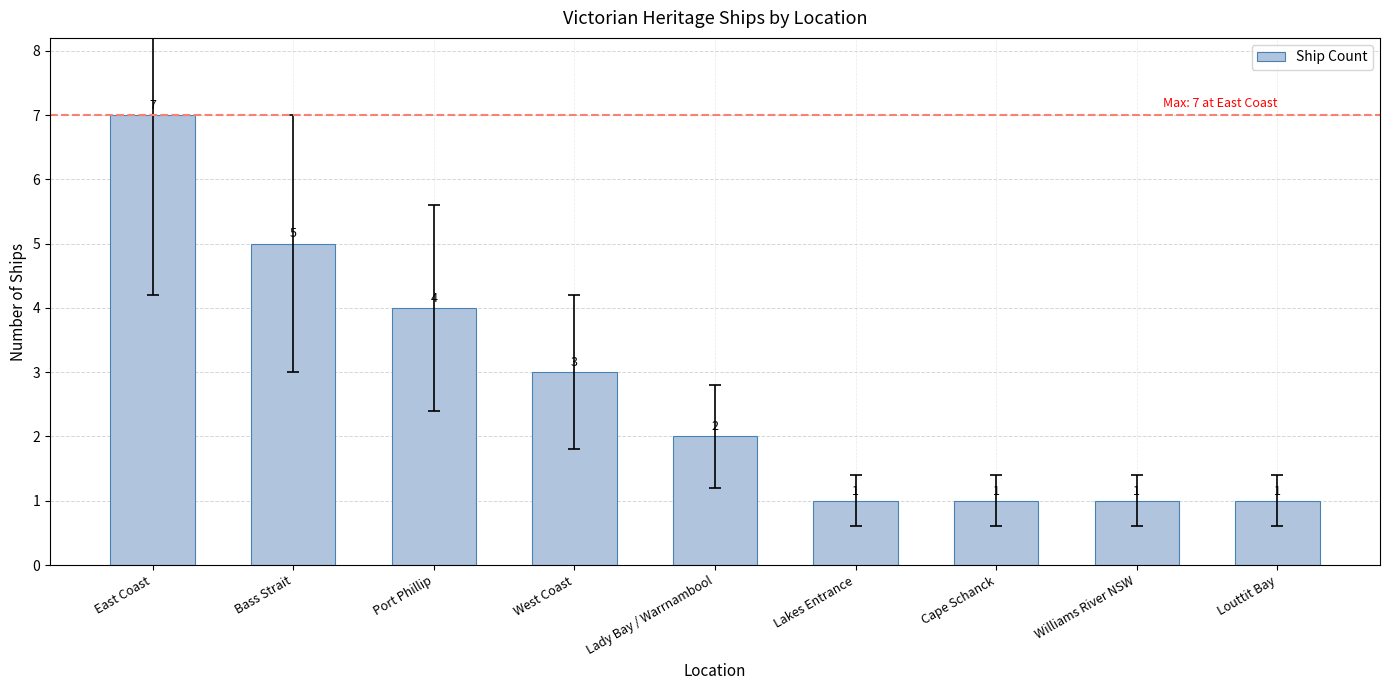

Count the values in the range 1 to 4.

7